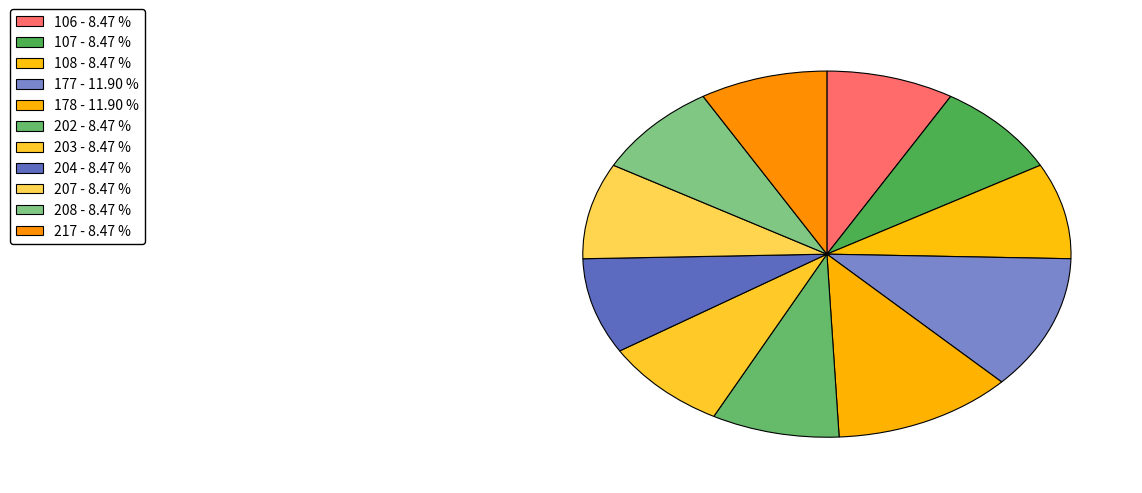

Count the number of slices in the pie.

11